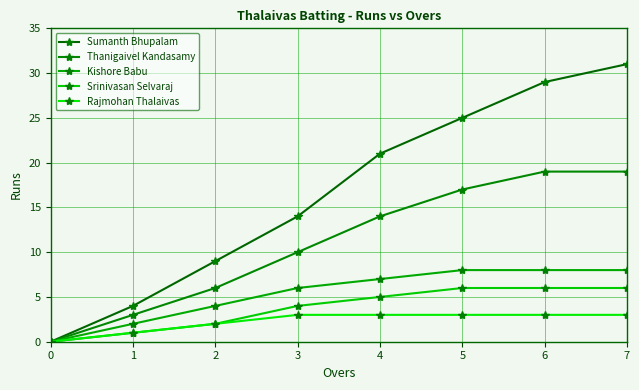

Count the number of categories in the chart.

8